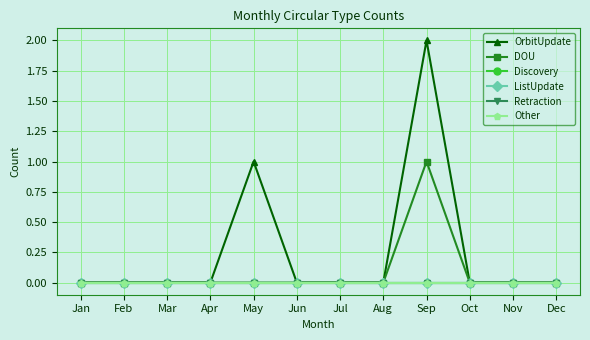

True or false: OrbitUpdate has a value of 1 at Sep.

False